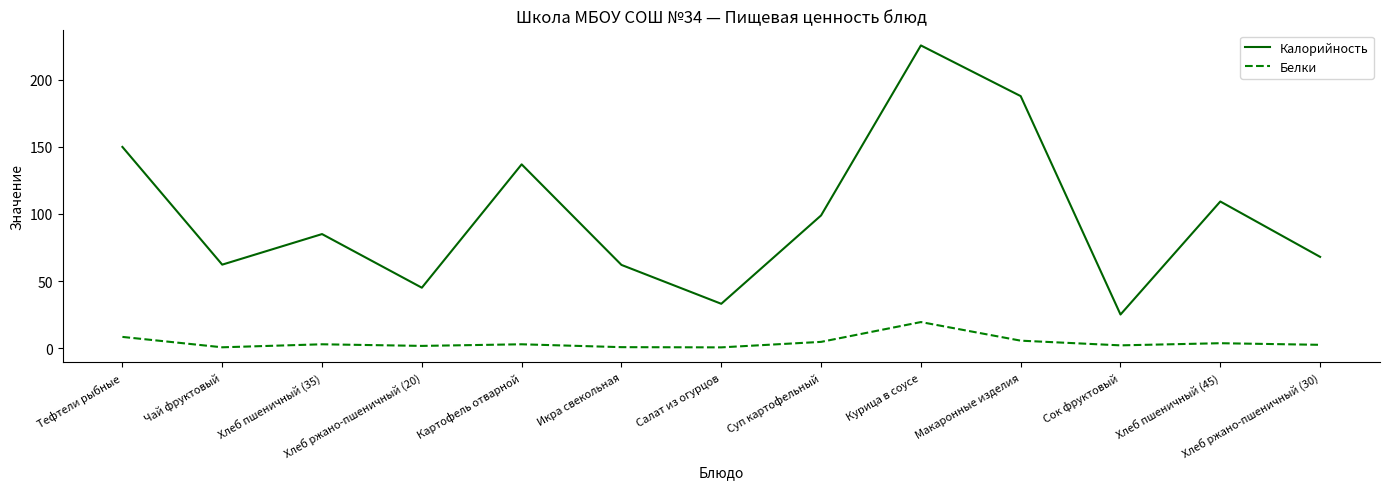

Read the Калорийность value at Хлеб ржано-пшеничный (30).

68.0